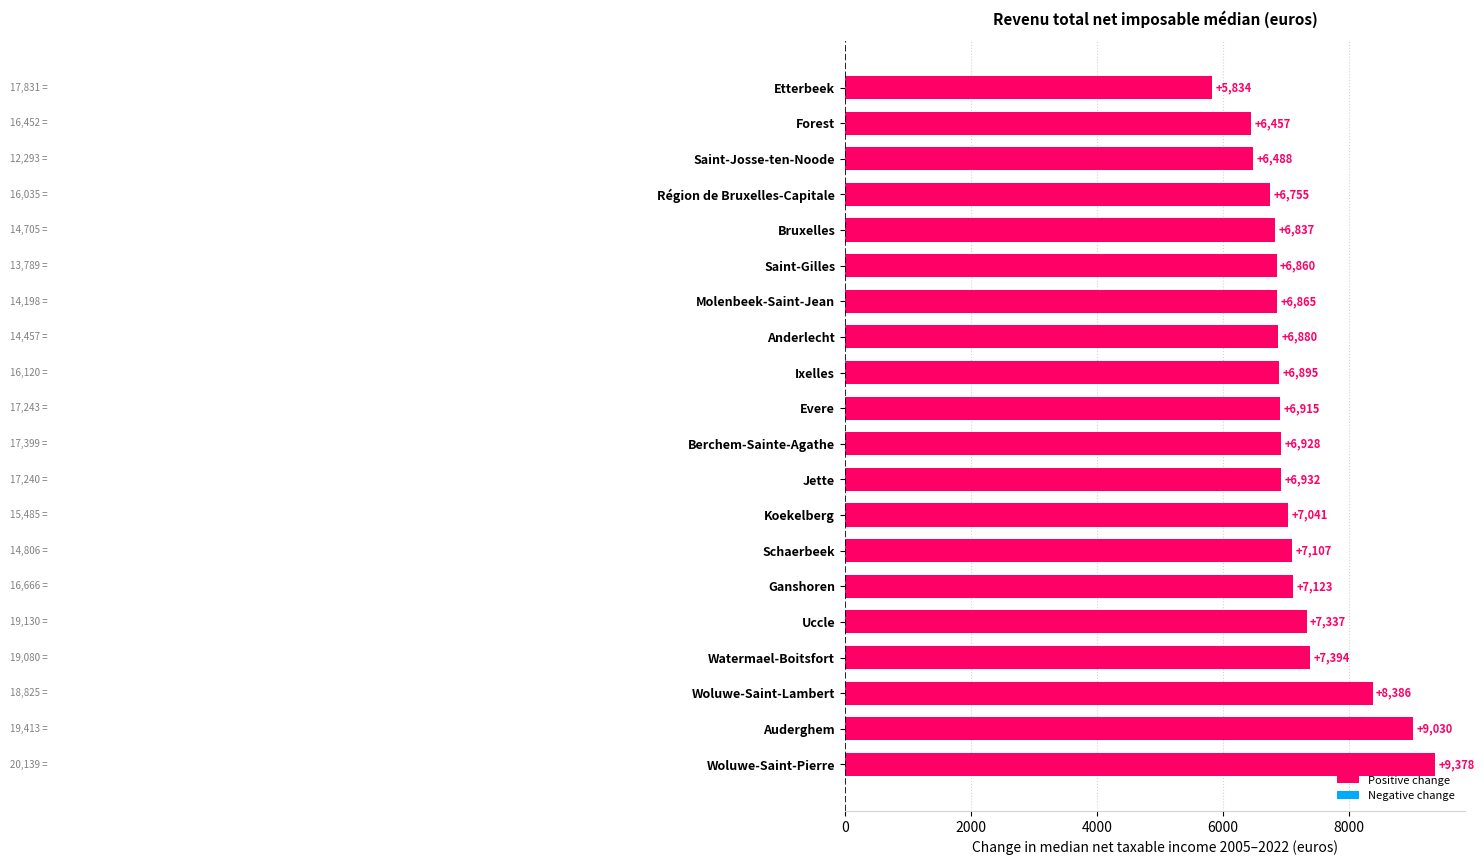

Reading bottom to top, list all the values displayed in this chart.

9378	9030	8386	7394	7337	7123	7107	7041	6932	6928	6915	6895	6880	6865	6860	6837	6755	6488	6457	5834